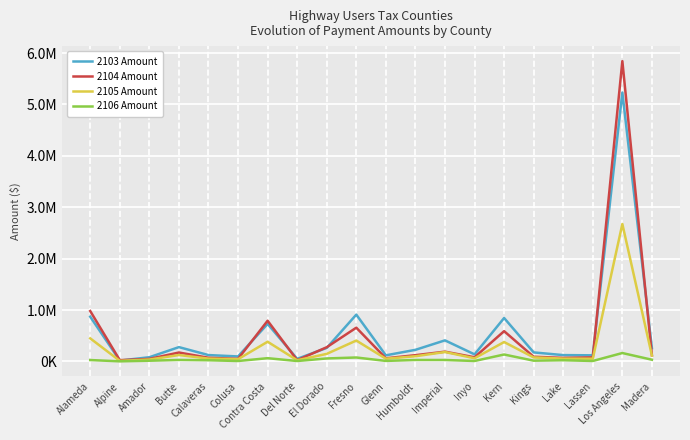

Does the chart have visible grid lines?

Yes